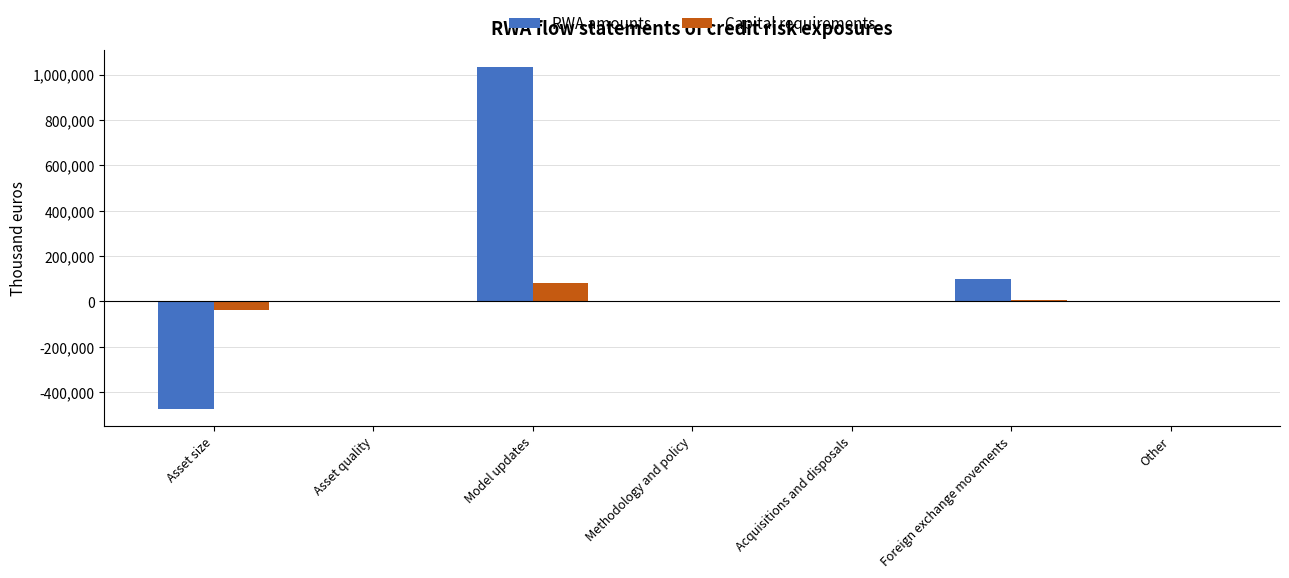

What is the sum of all Capital requirements values?

52183